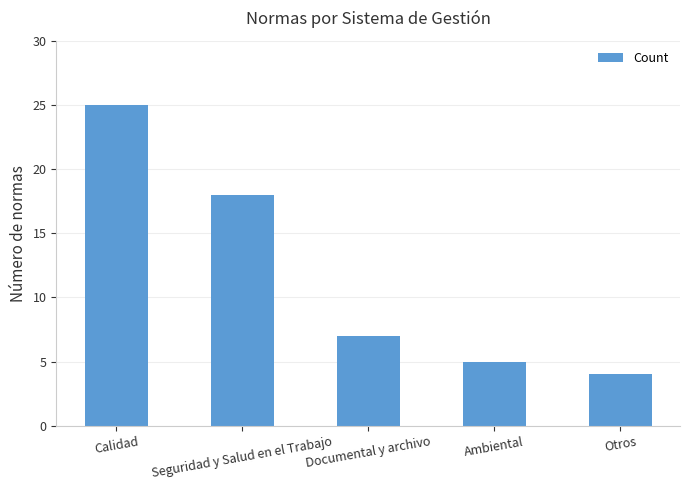

What is the difference between the values at Seguridad y Salud en el Trabajo and Otros?

14